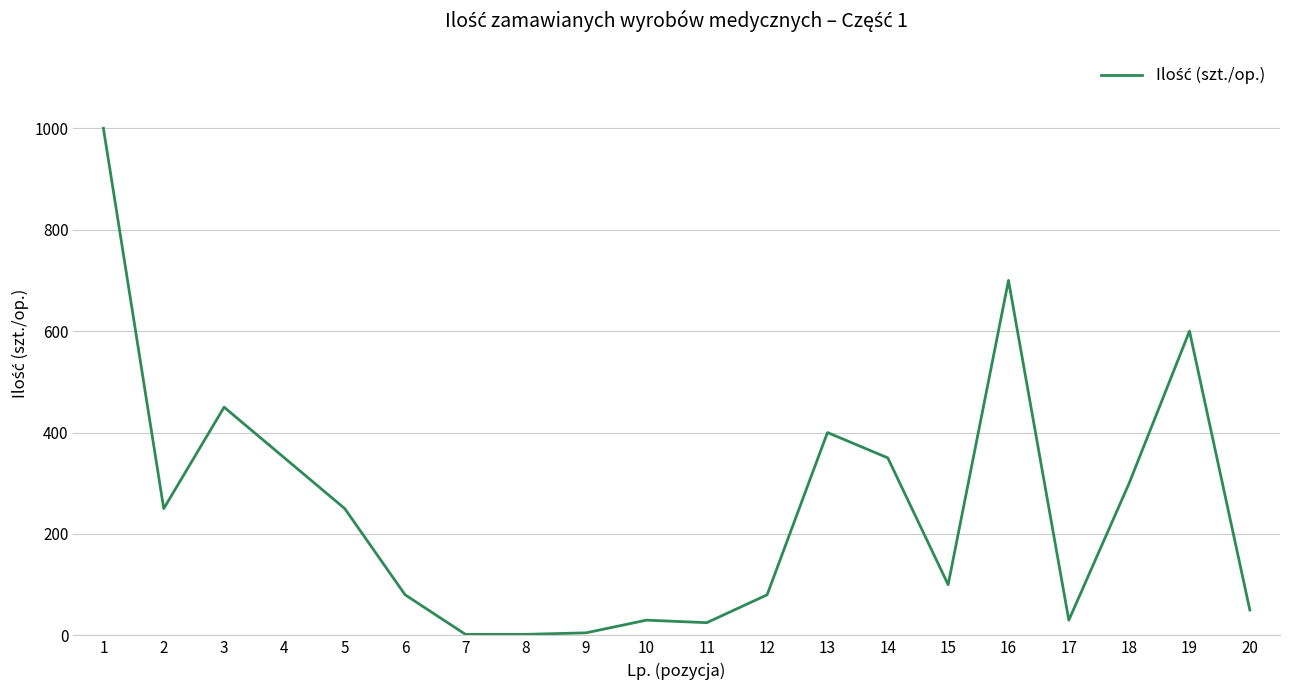

At which label is the value closest to 501?

3